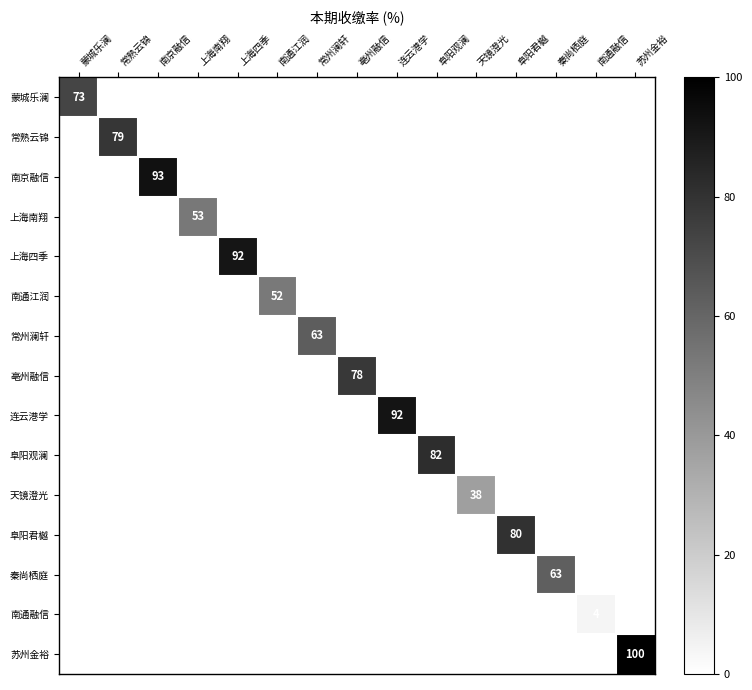

At how many categories does at least one series exceed 75?

8